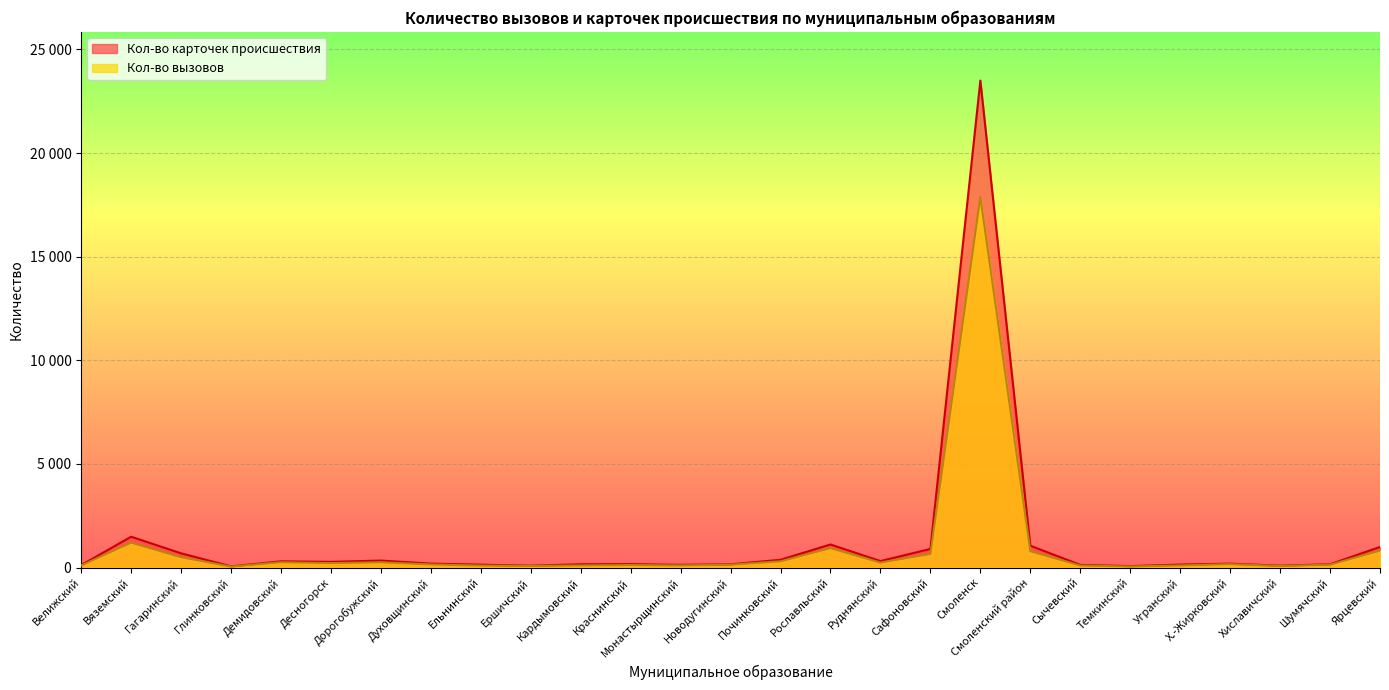

What position from the left is Монастырщинский?

13